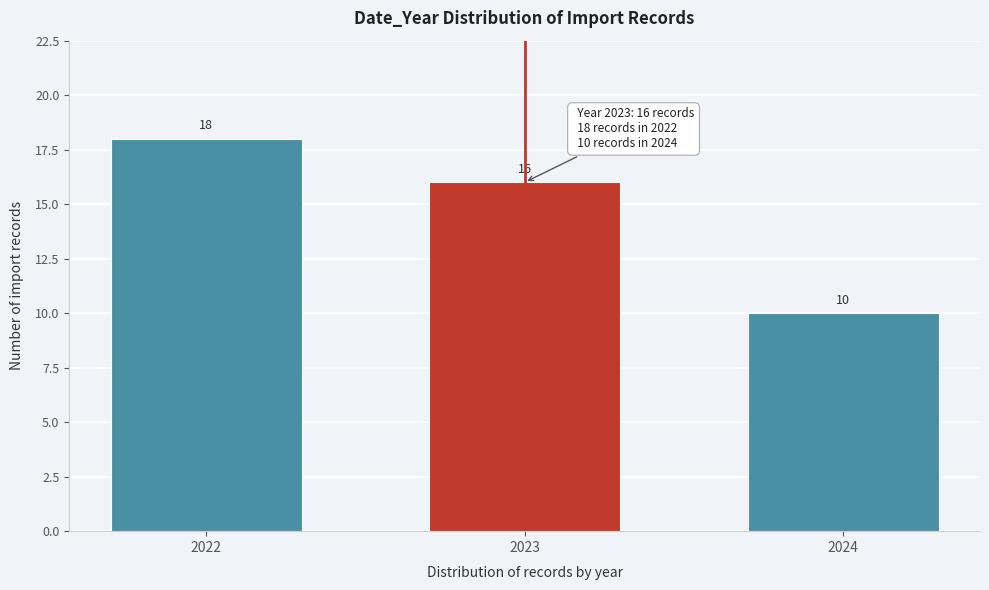

Reading left to right, transcribe all the data shown in this chart.

18	16	10